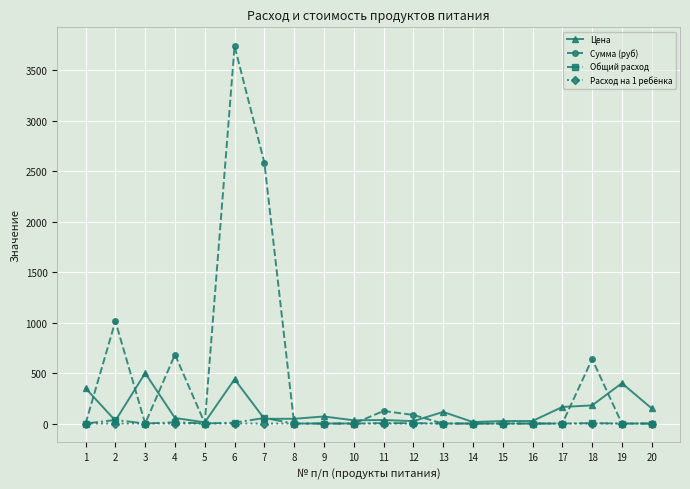

At which label does Сумма (руб) reach its peak?

6